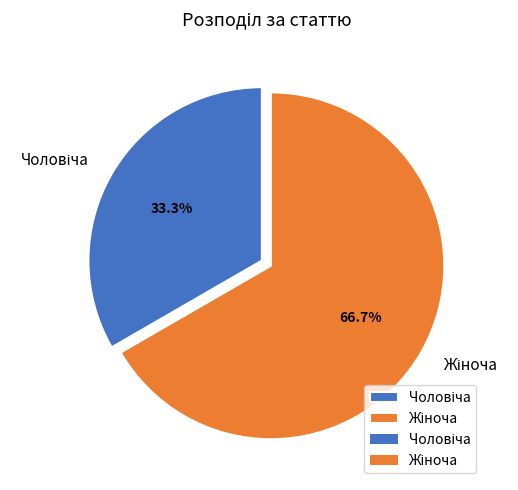

Count the number of slices in the pie.

2